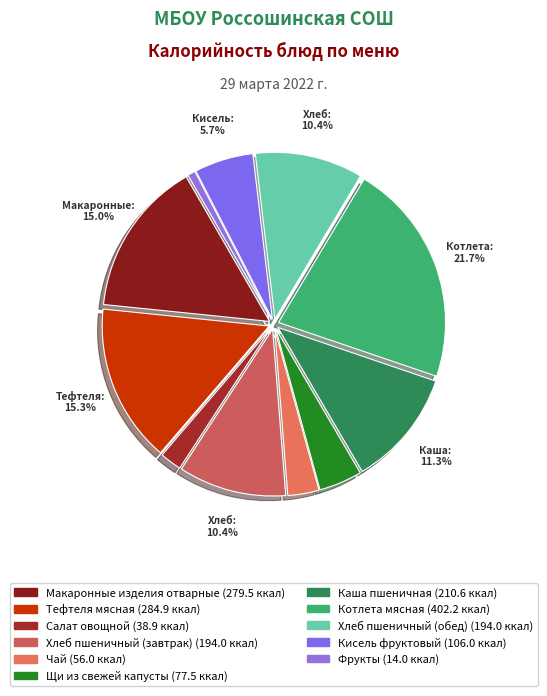

Rank the categories by value from highest to lowest.

Котлета мясная, Тефтеля мясная, Макаронные изделия отварные, Каша пшеничная, Хлеб пшеничный (завтрак), Хлеб пшеничный (обед), Кисель фруктовый, Щи из свежей капусты, Чай, Салат овощной, Фрукты